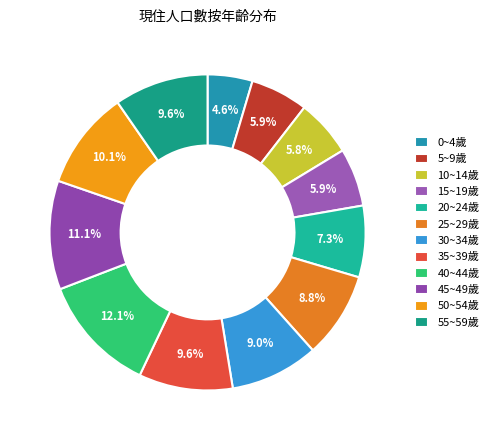

To the nearest percent, what is the average slice percentage?

8%